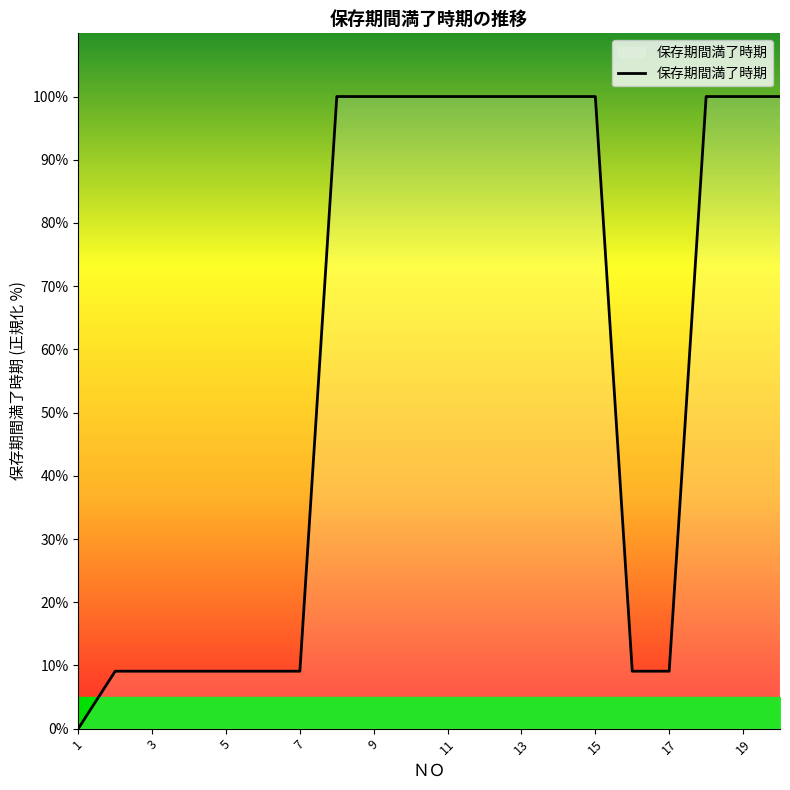

What is the difference between the maximum and minimum values?

100.0